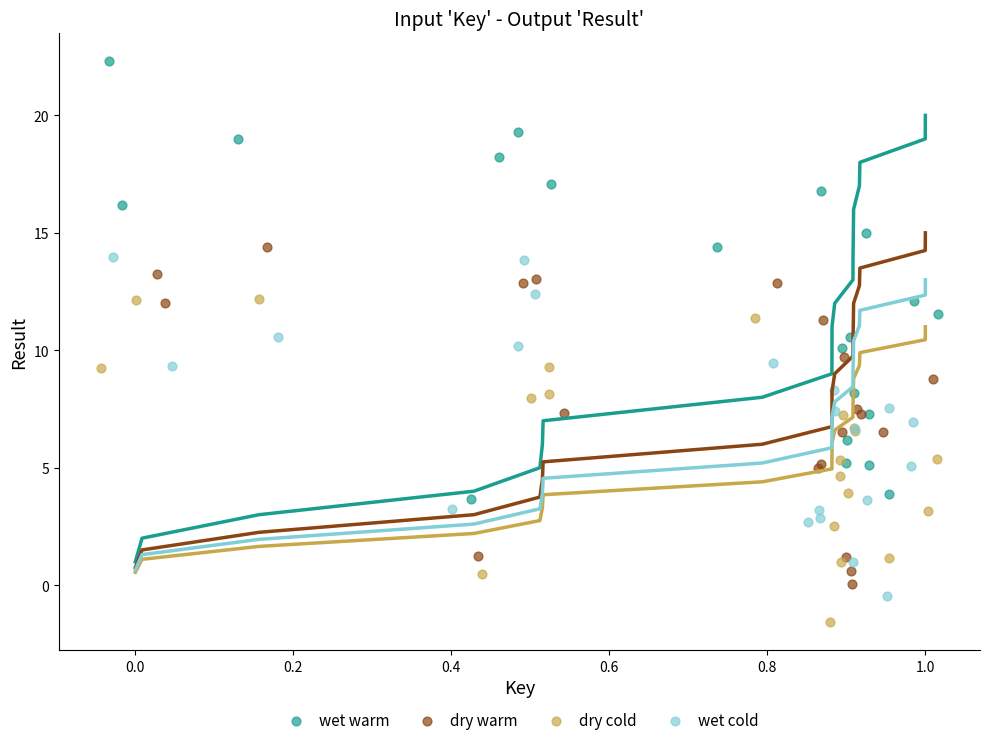

Which series has the widest spread of Y values?

wet warm